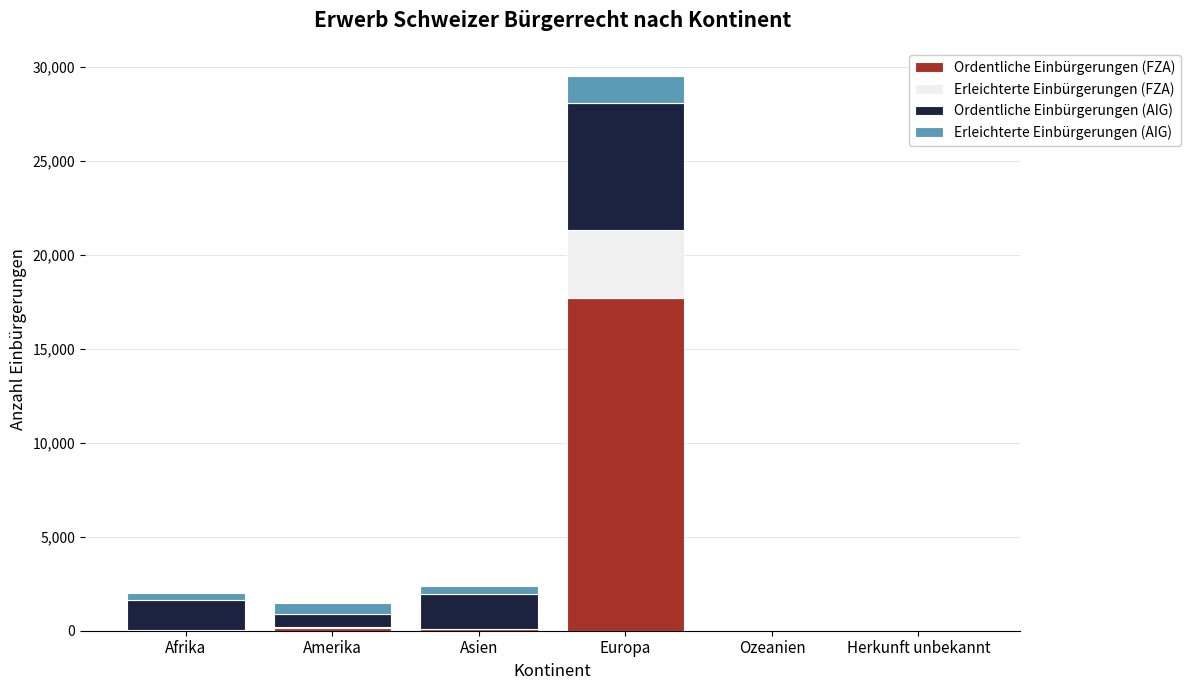

The value of Ordentliche Einbürgerungen (FZA) at Europa is 5121. True or false?

False